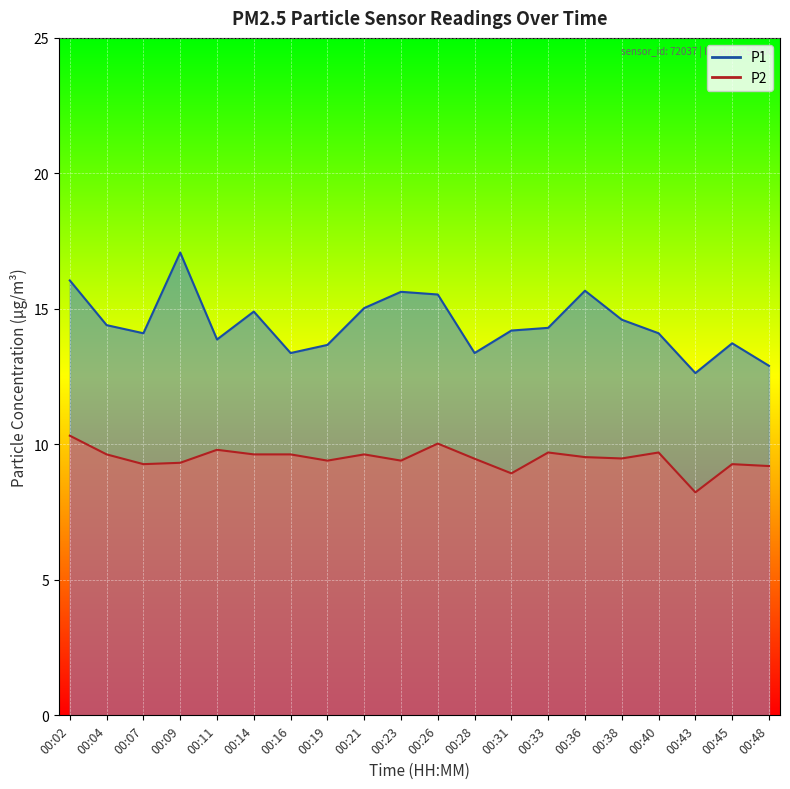

How many values in the P2 series are below 9?

2